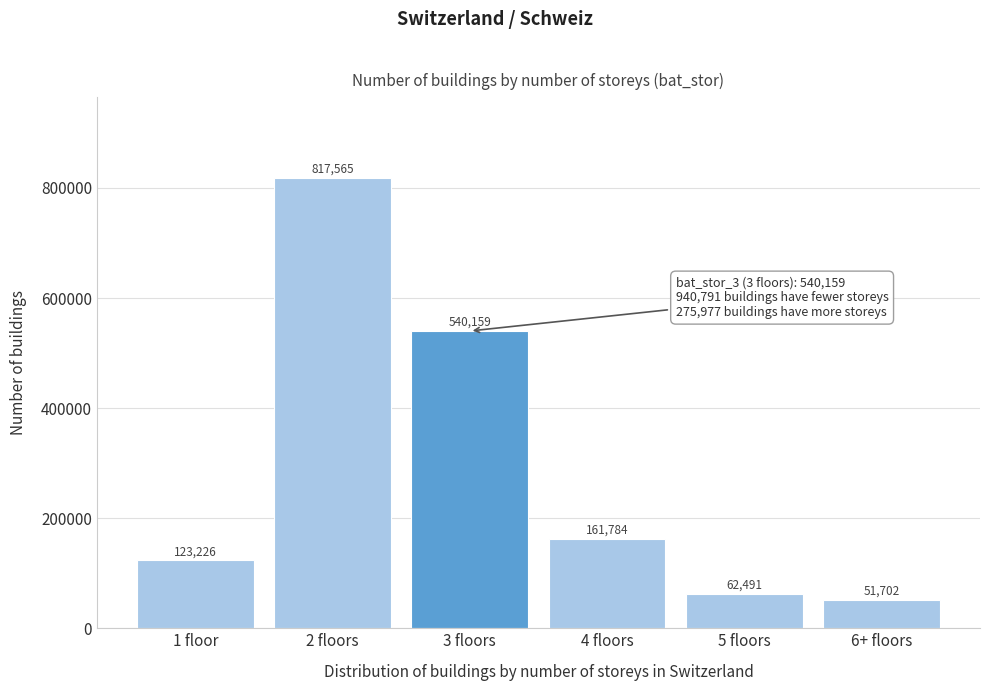

Reading left to right, list all the values displayed in this chart.

123226	817565	540159	161784	62491	51702